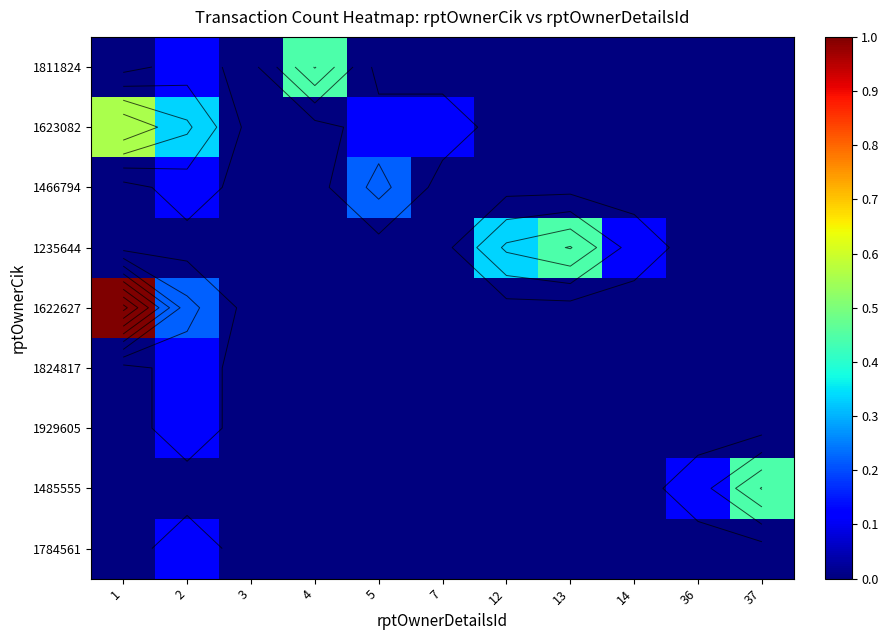

Which category has the highest value in the 1466794 series?

5